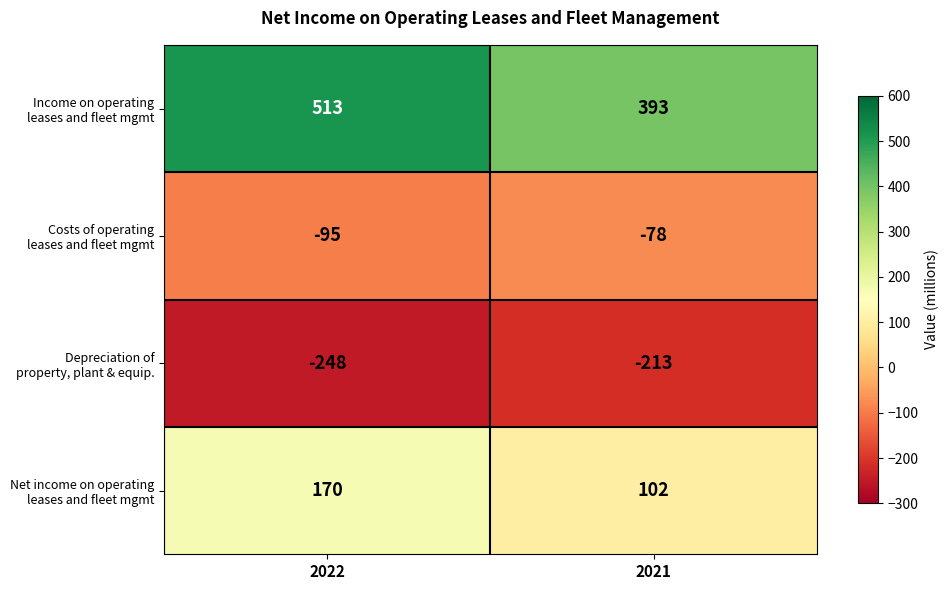

What is the spread (max minus min) of values at 2022?

761